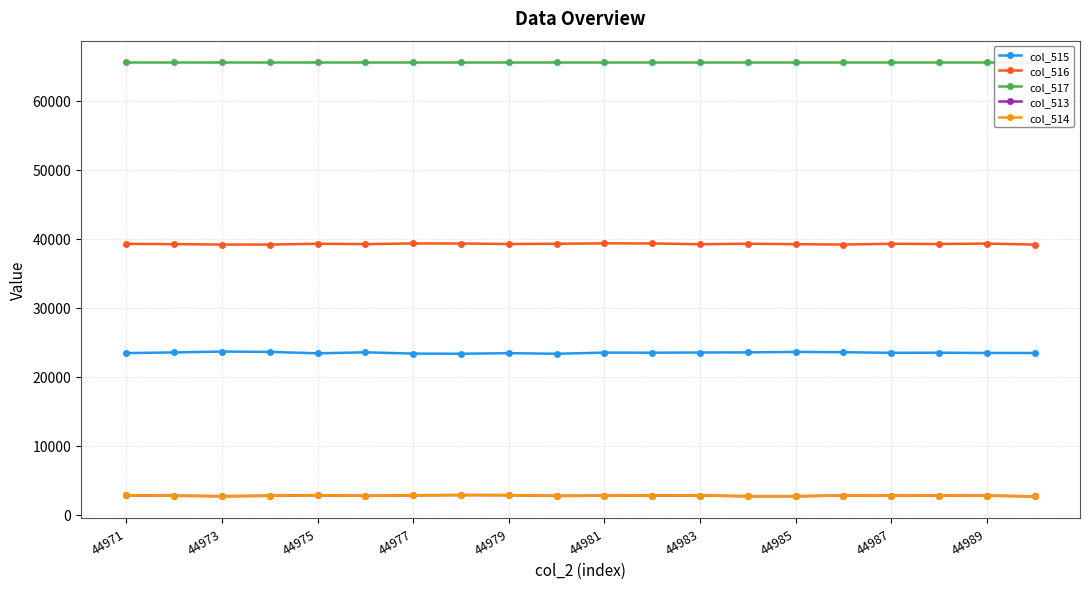

True or false: col_515 and col_516 cross at least once.

False